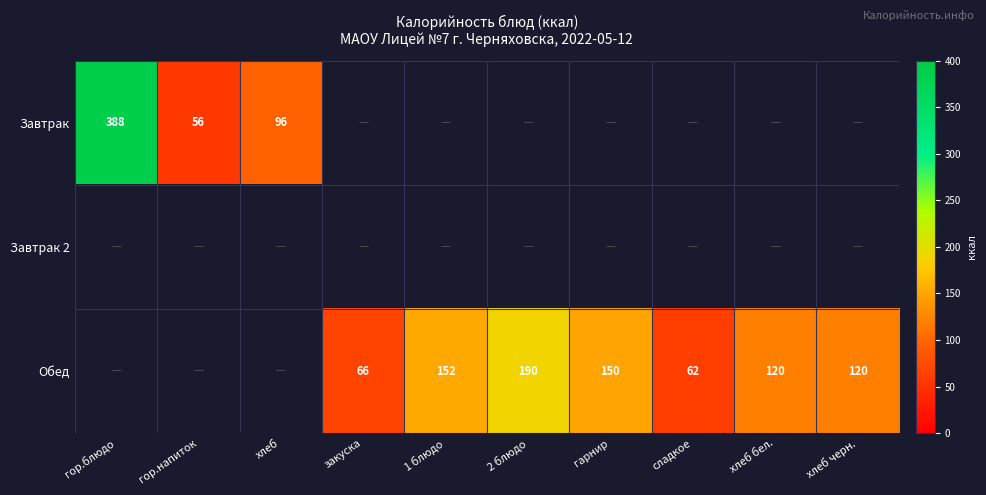

What is the maximum value shown in the chart?

388.0